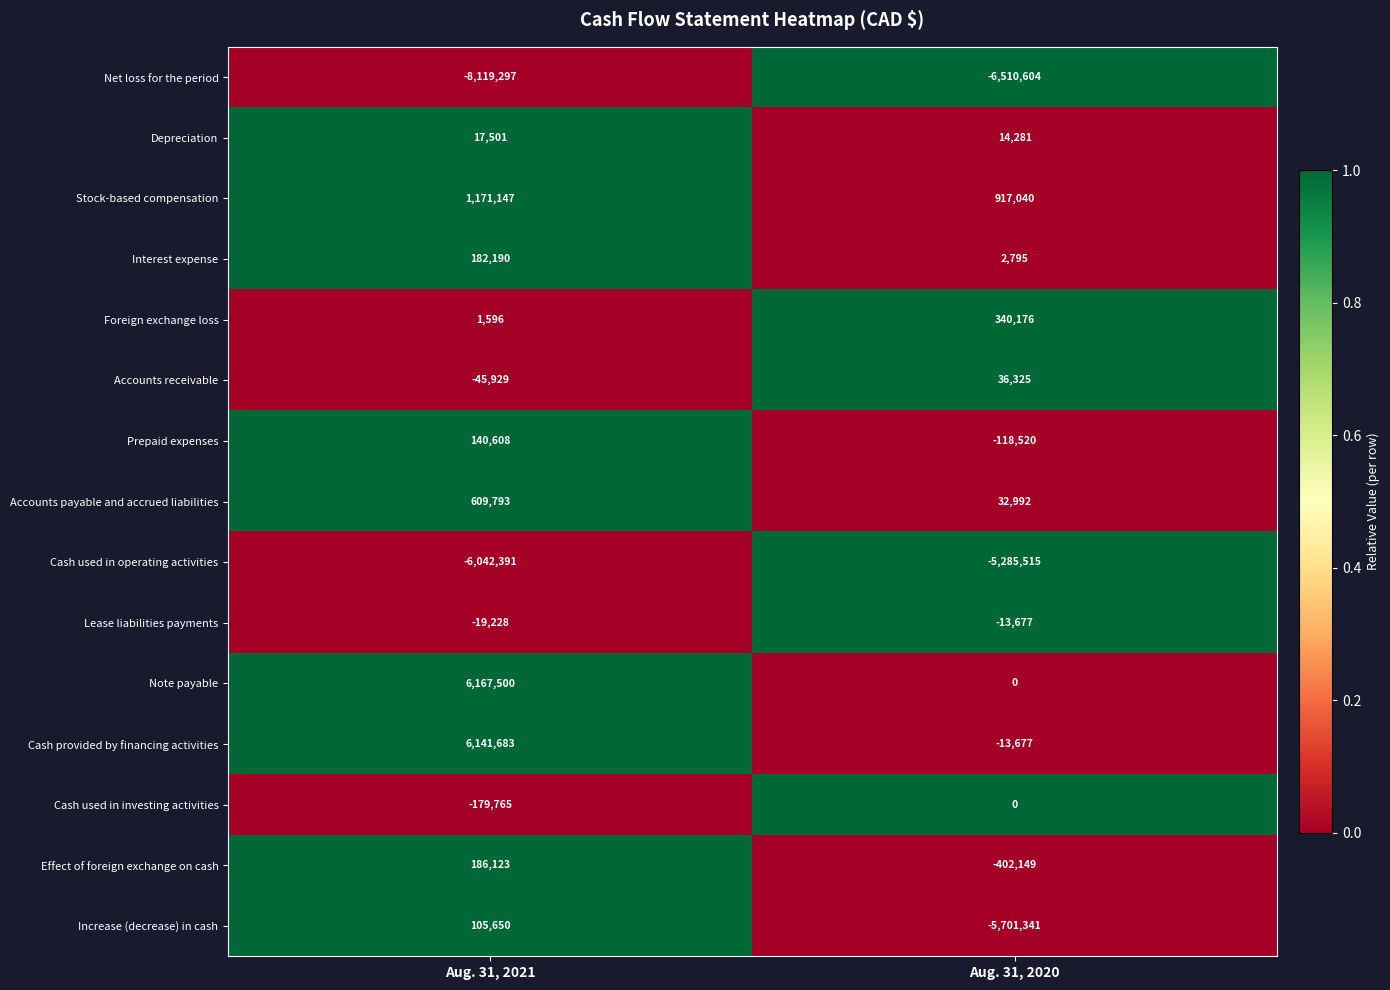

Reading left to right, extract all data points from this chart.

Net loss for the period: -8119297	-6510604
Depreciation: 17501	14281
Stock-based compensation: 1171147	917040
Interest expense: 182190	2795
Foreign exchange loss: 1596	340176
Accounts receivable: -45929	36325
Prepaid expenses: 140608	-118520
Accounts payable and accrued liabilities: 609793	32992
Cash used in operating activities: -6042391	-5285515
Lease liabilities payments: -19228	-13677
Note payable: 6167500	0
Cash provided by financing activities: 6141683	-13677
Cash used in investing activities: -179765	0
Effect of foreign exchange on cash: 186123	-402149
Increase (decrease) in cash: 105650	-5701341